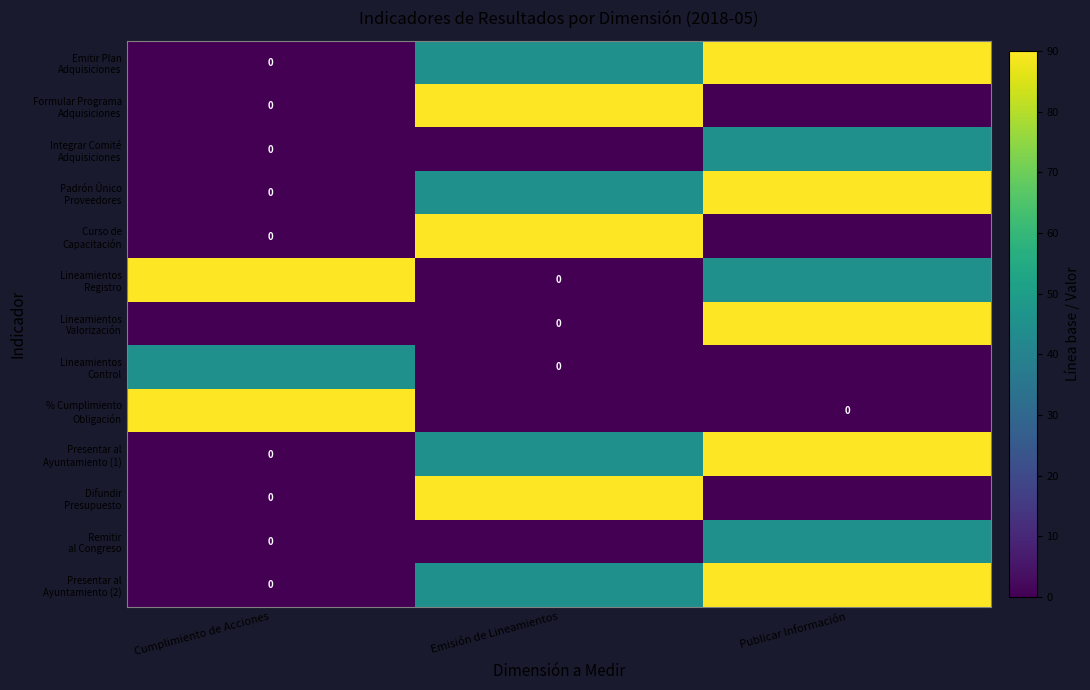

What is the greatest value displayed?

90